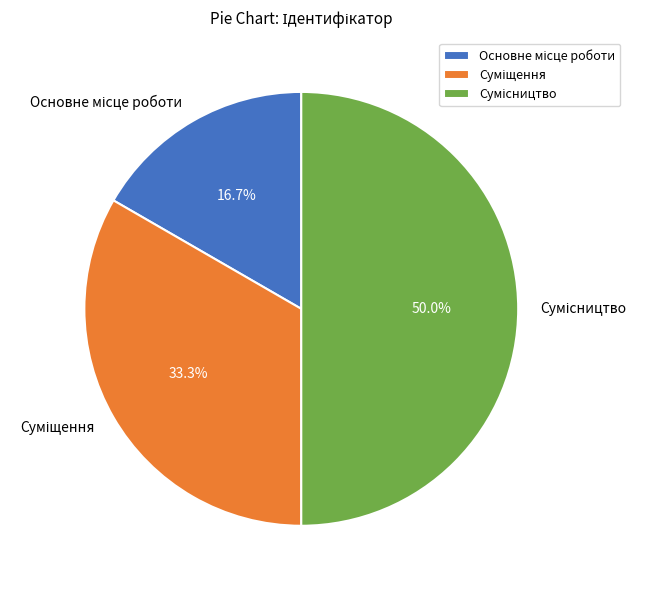

How many segments does this pie chart have?

3